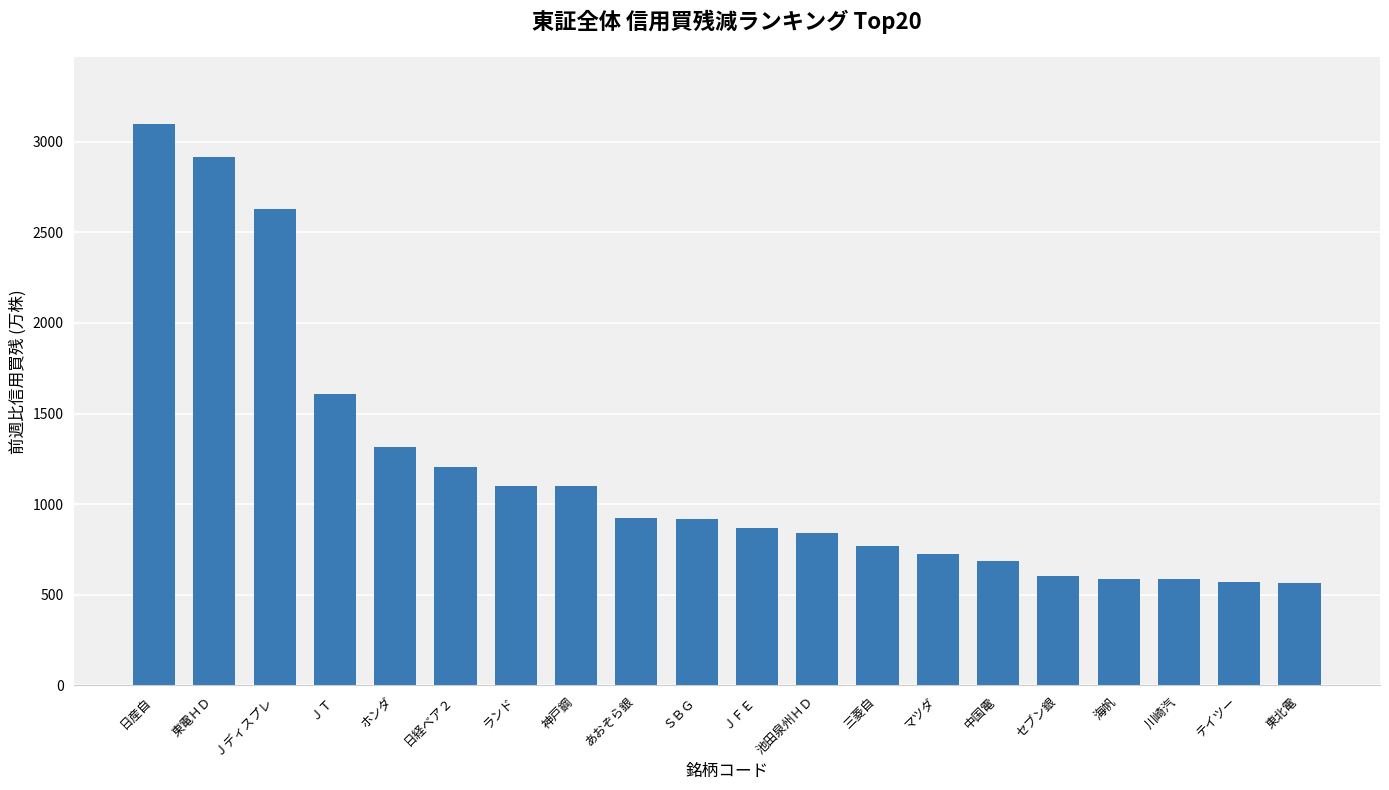

Which category has the highest value across all series?

日産自